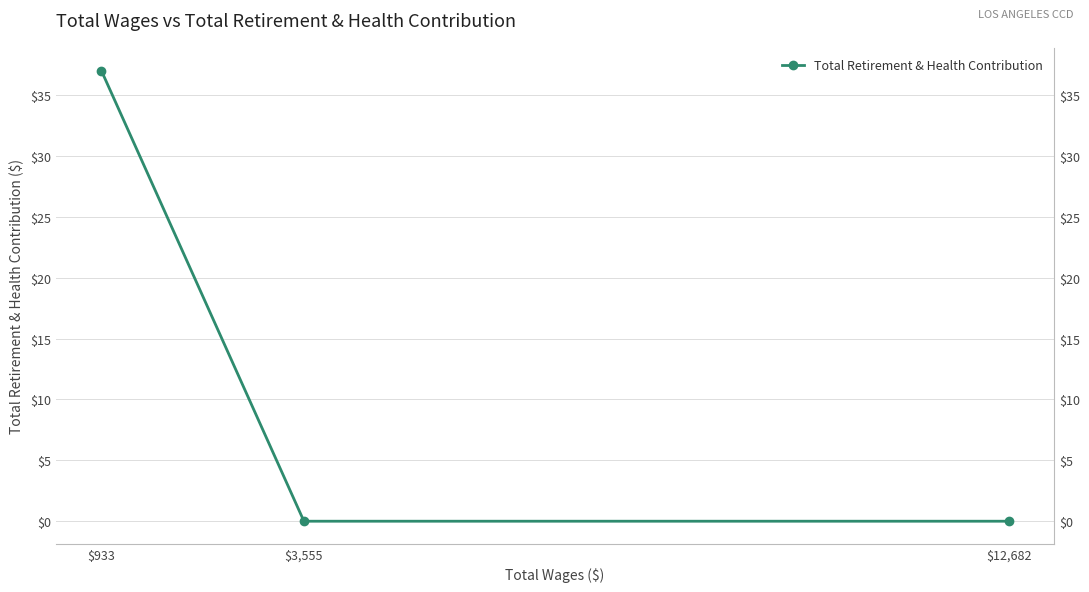

Which label corresponds to the smallest value in the chart?

$12,682